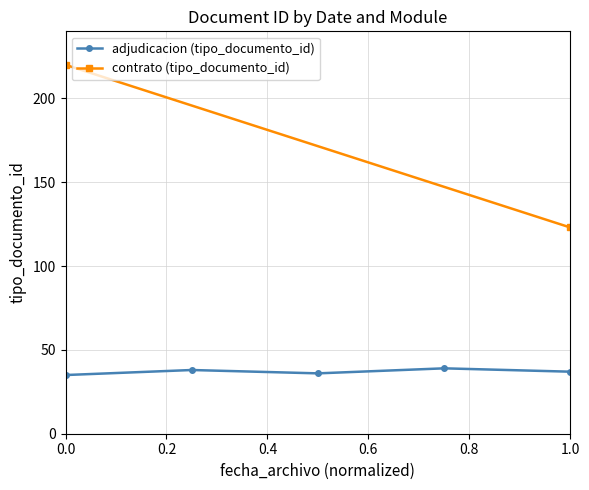

What is the difference between the second highest and minimum values?

3